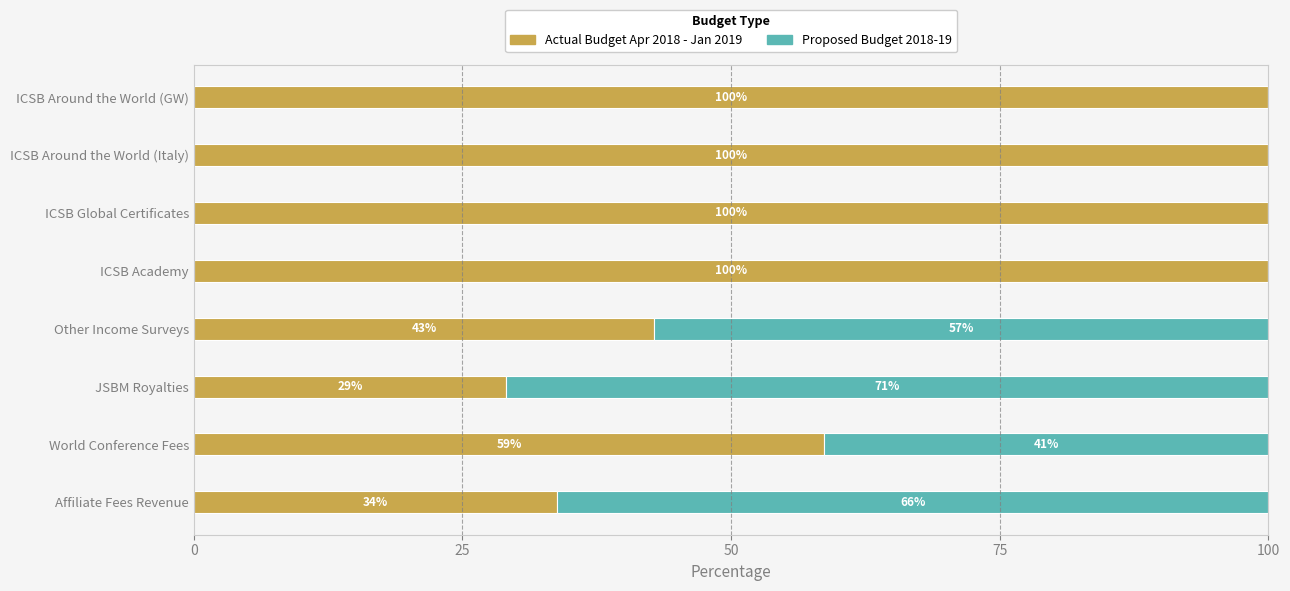

At which label is Actual Budget Apr 2018 - Jan 2019 closest to 64?

World Conference Fees